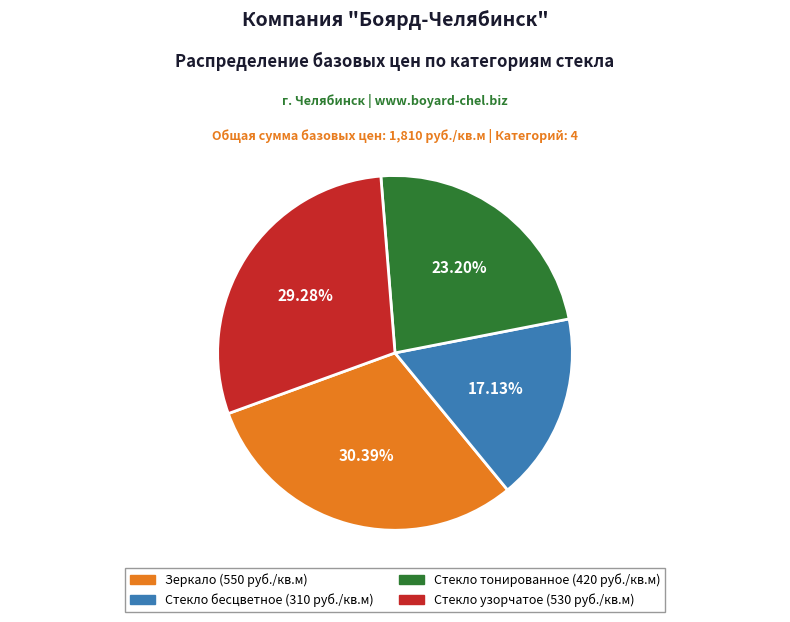

True or false: Зеркало accounts for 39% of the total.

False